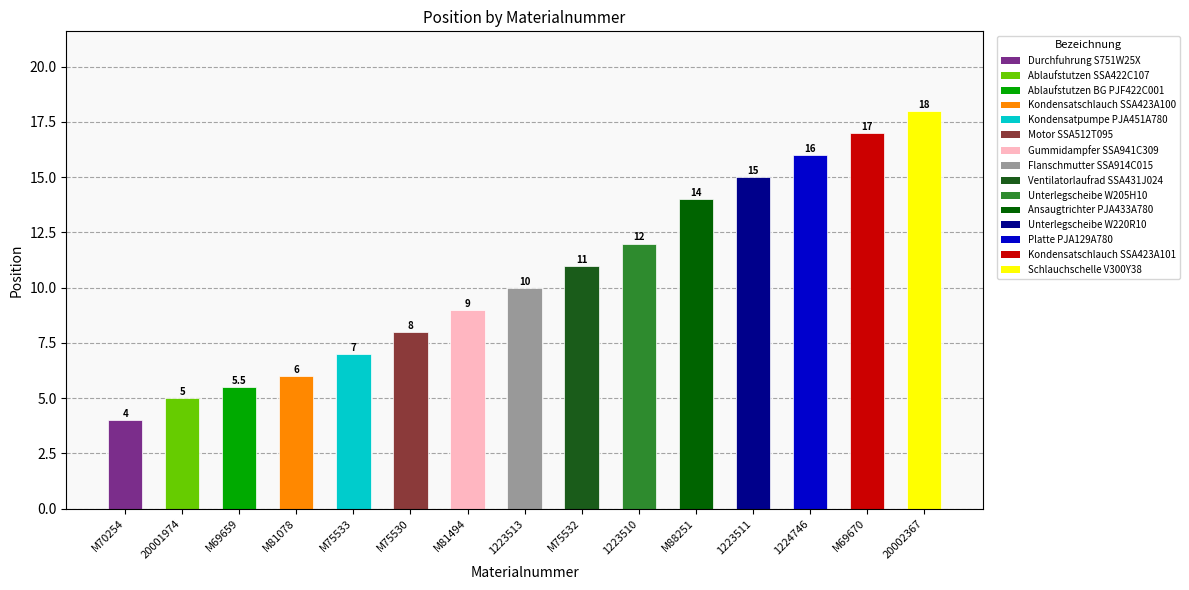

The chart shows a value of 16.0 at 1224746. True or false?

True